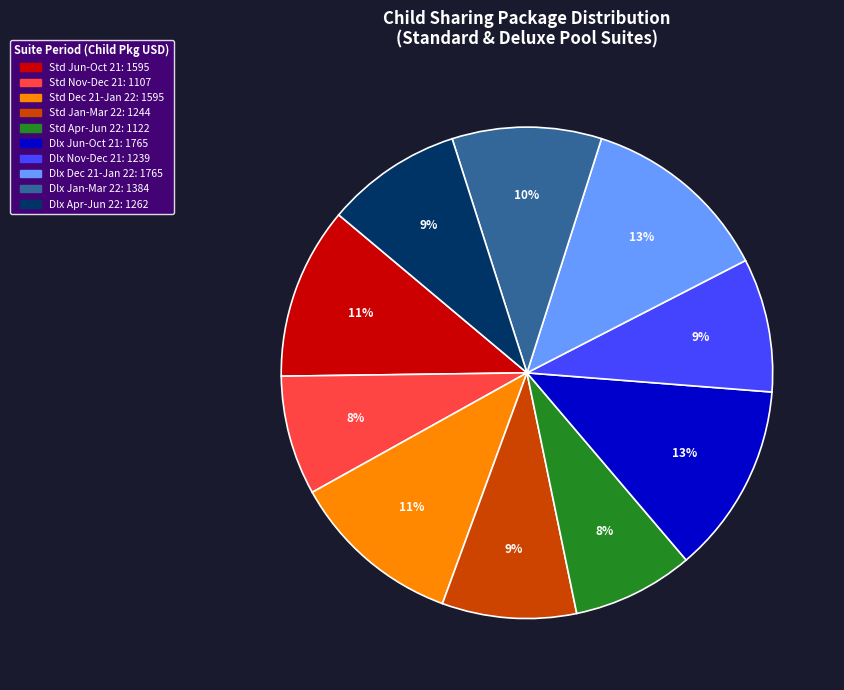

How many slices are in this pie chart?

10